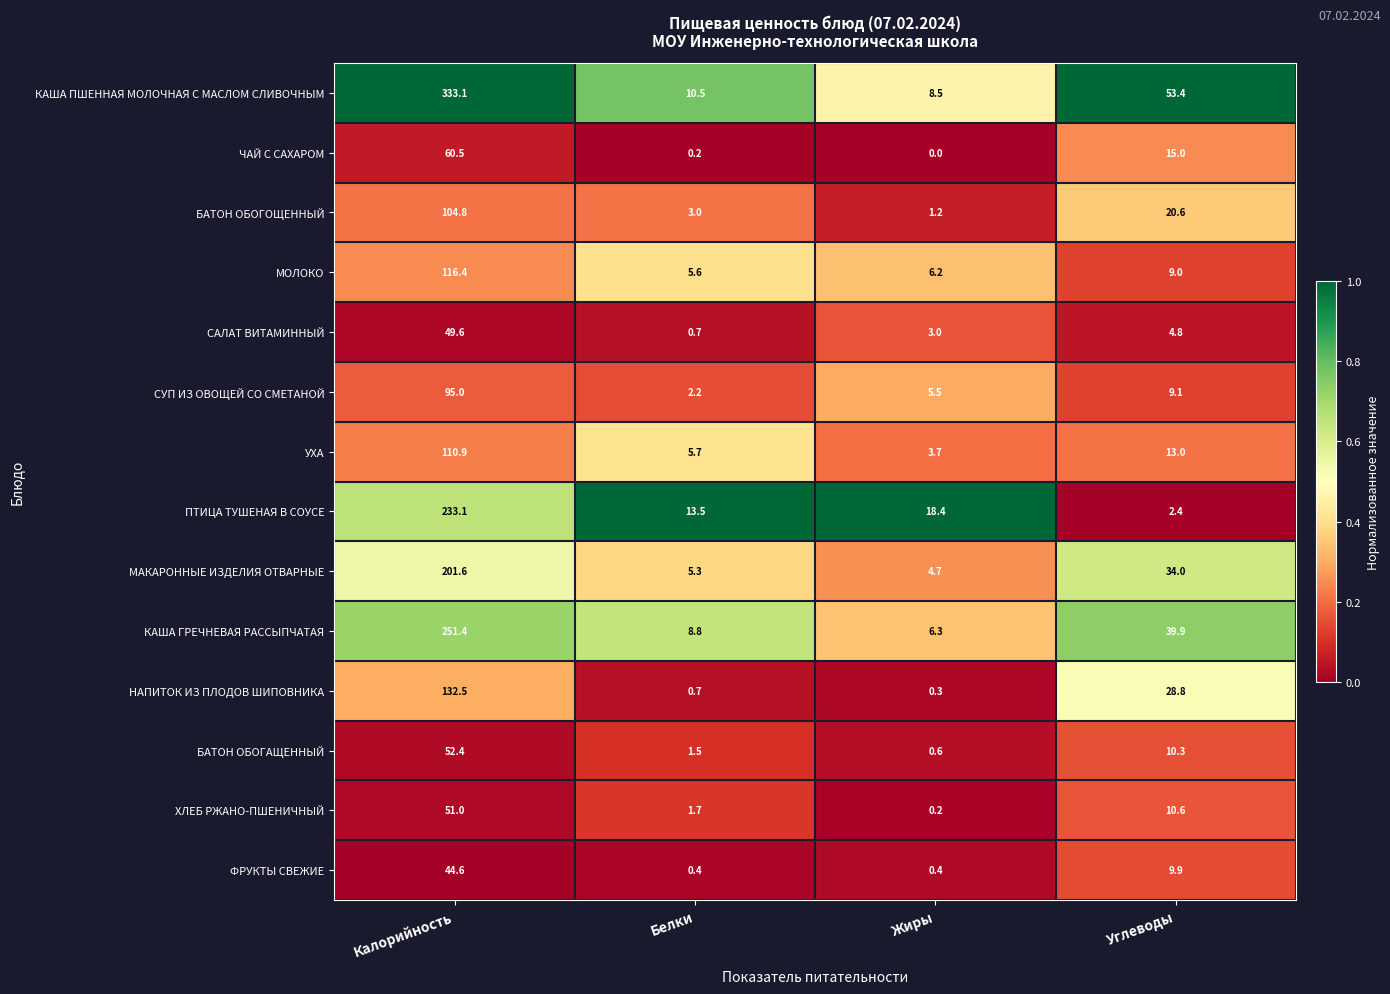

The КАША ПШЕННАЯ МОЛОЧНАЯ С МАСЛОМ СЛИВОЧНЫМ series shows 333.1 at Калорийность. True or false?

True